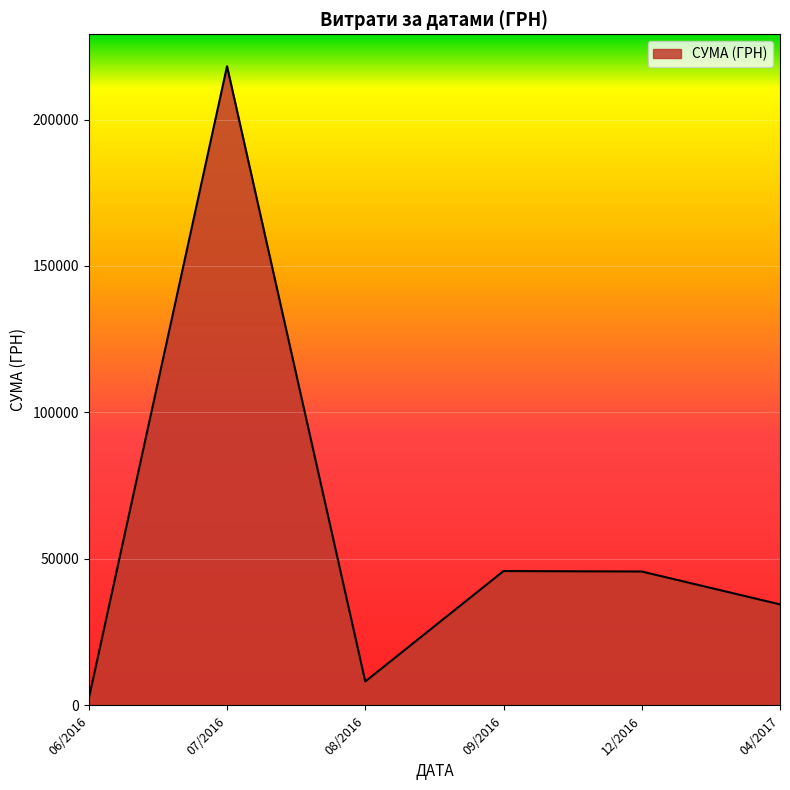

What is the sum of all values?

354657.2